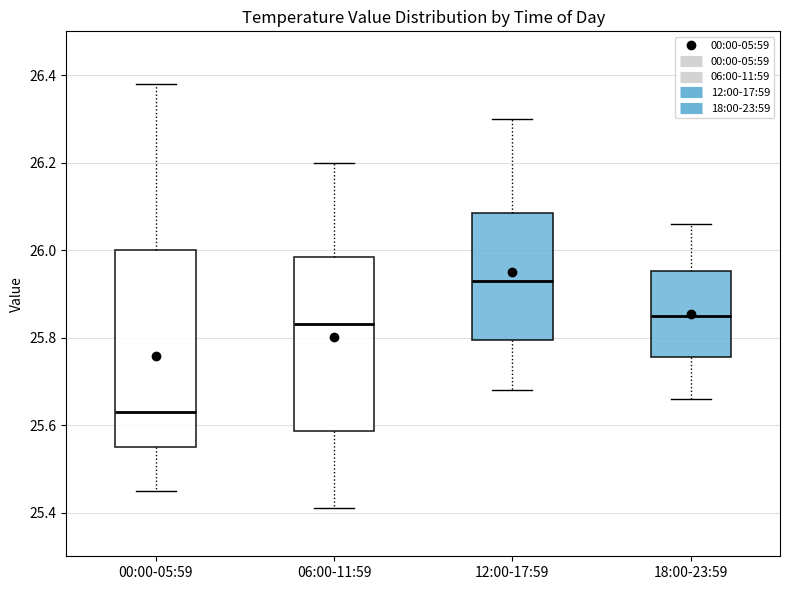

Which box has the lowest median line?

00:00-05:59